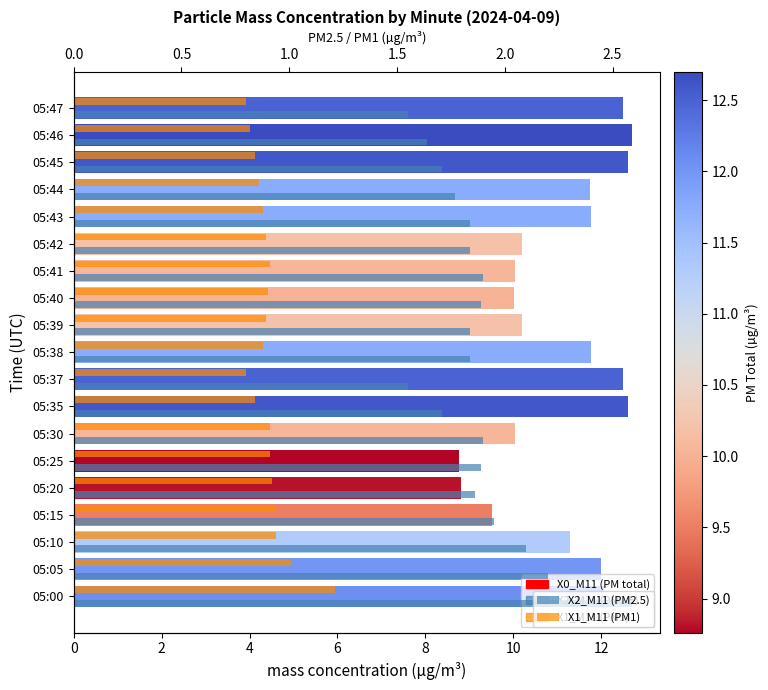

Is the value of X2_M11 (PM2.5) at 05:44 greater than the value of X1_M11 (PM1) at 05:39?

Yes